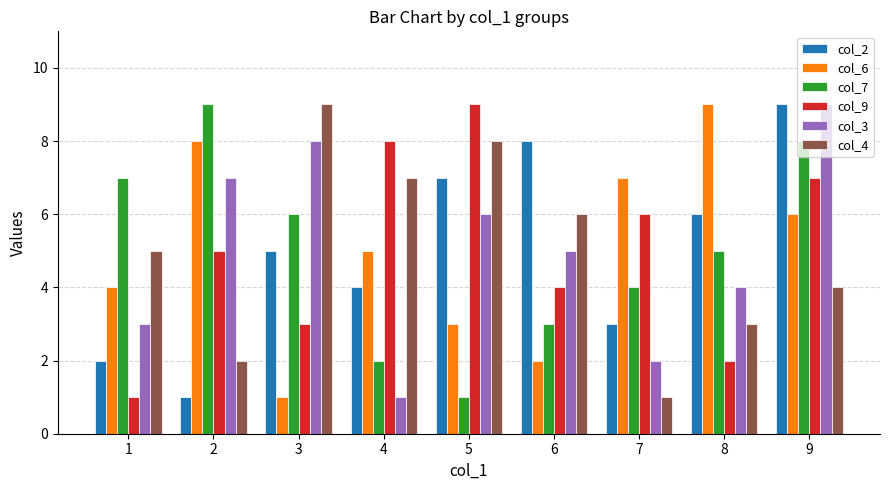

What is the spread (max minus min) of values at 3?

8